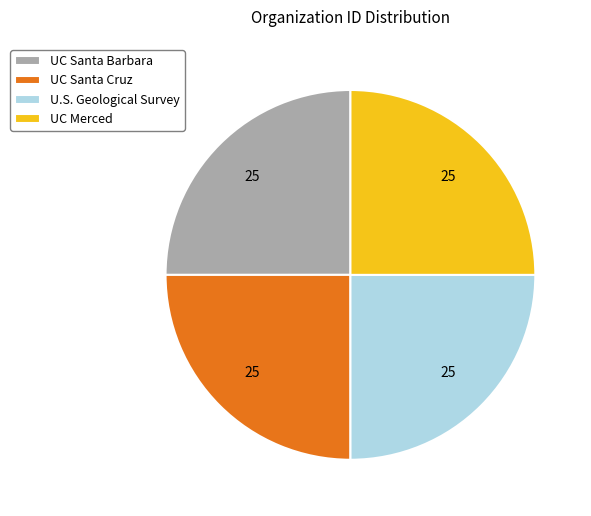

How many slices are in this pie chart?

4